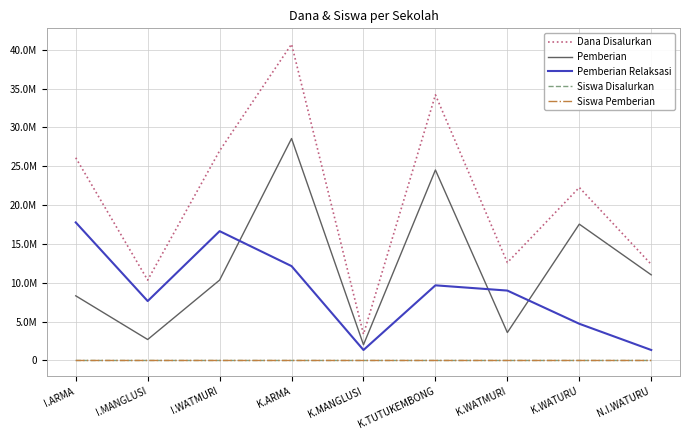

What is the total value across all series at K.WATMURI?

25200040